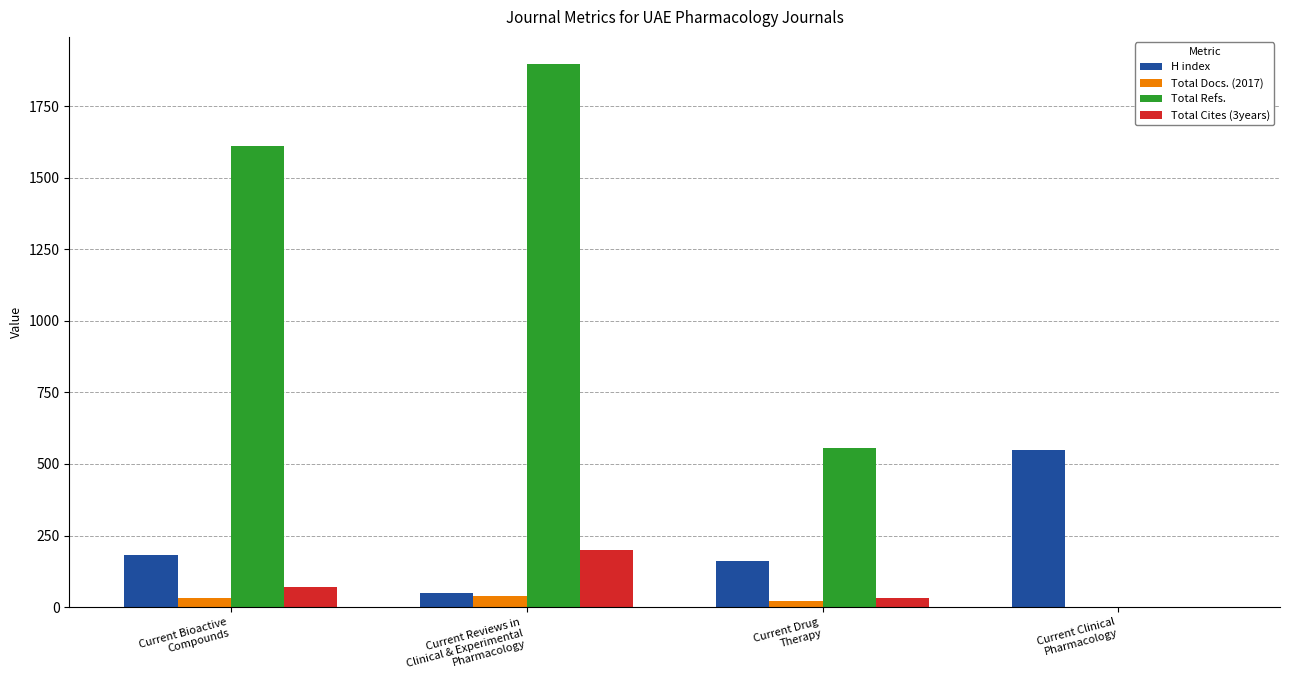

What is the sum of all Total Docs. (2017) values?

89